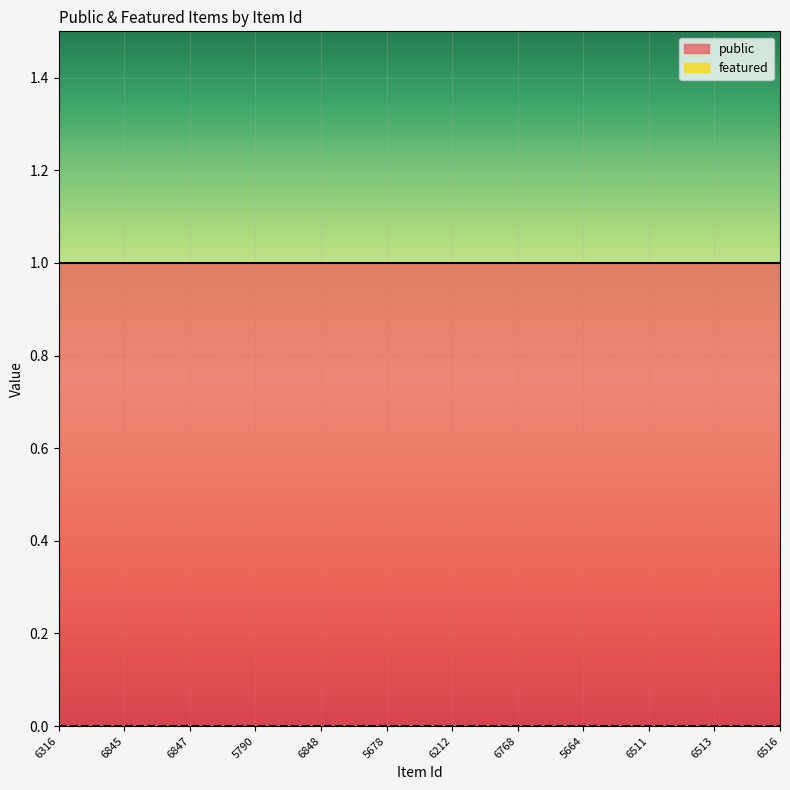

True or false: featured and public cross at least once.

False